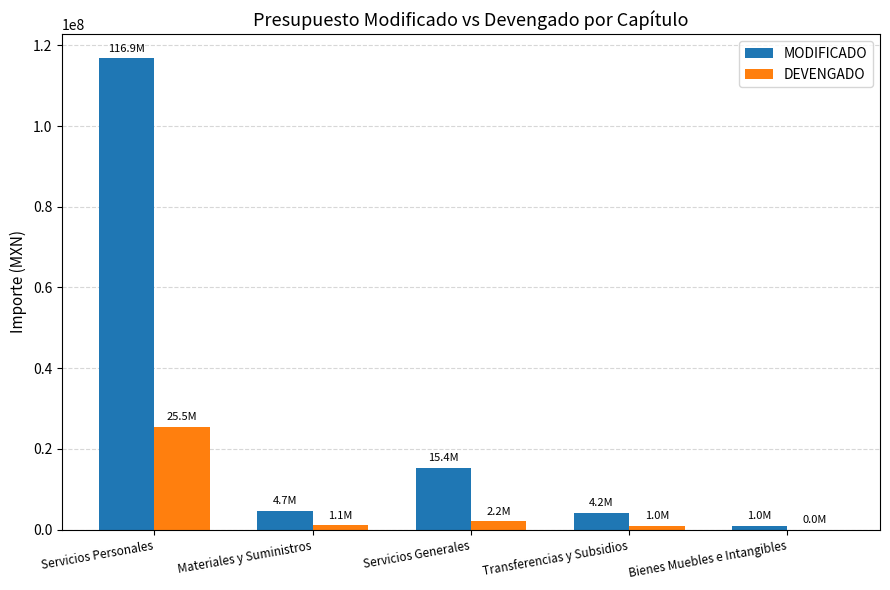

Where is MODIFICADO nearest to the value 58960543?

Servicios Generales